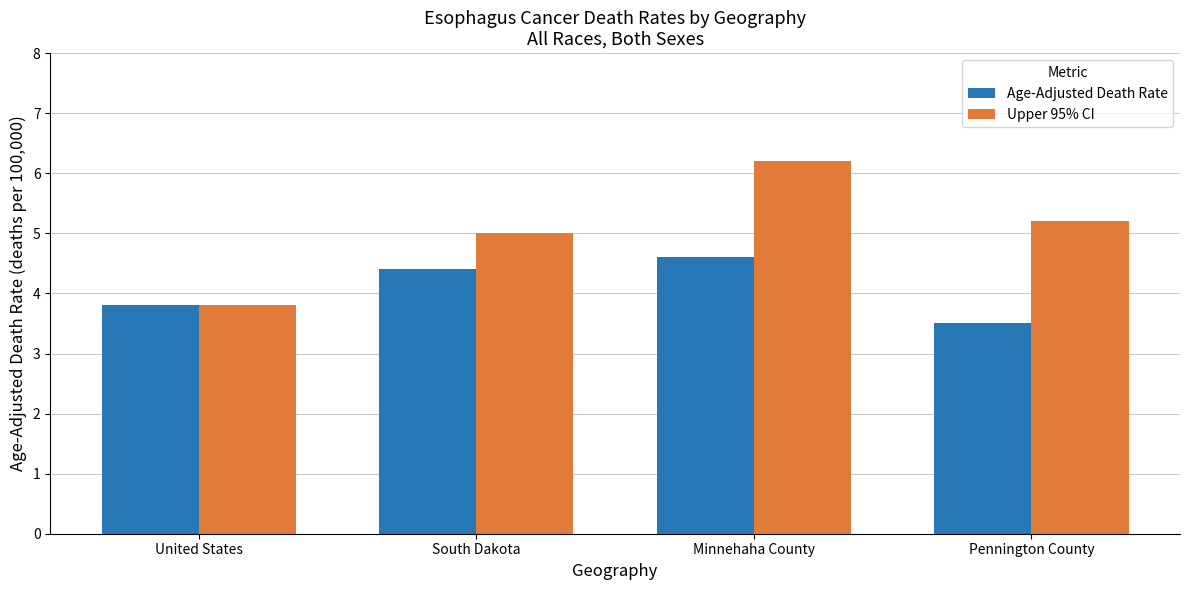

Reading left to right, transcribe all the data shown in this chart.

Age-Adjusted Death Rate: United States=3.8	South Dakota=4.4	Minnehaha County=4.6	Pennington County=3.5
Upper 95% CI: United States=3.8	South Dakota=5.0	Minnehaha County=6.2	Pennington County=5.2